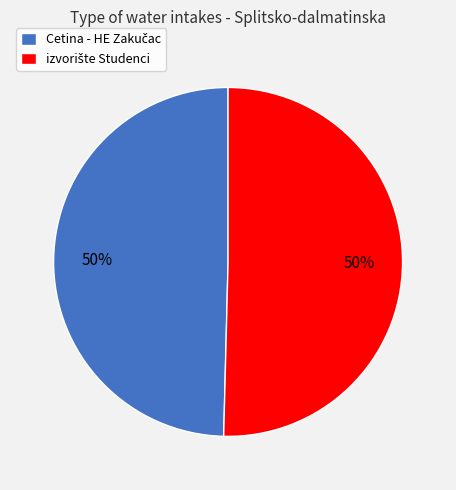

Is it true that Cetina - HE Zakučac is 50% of the pie?

True